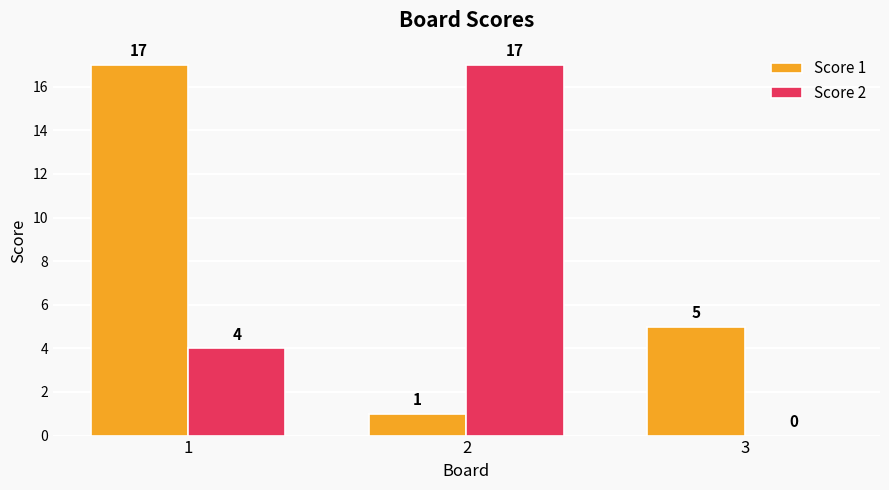

The Score 2 series shows 17 at 2. True or false?

True